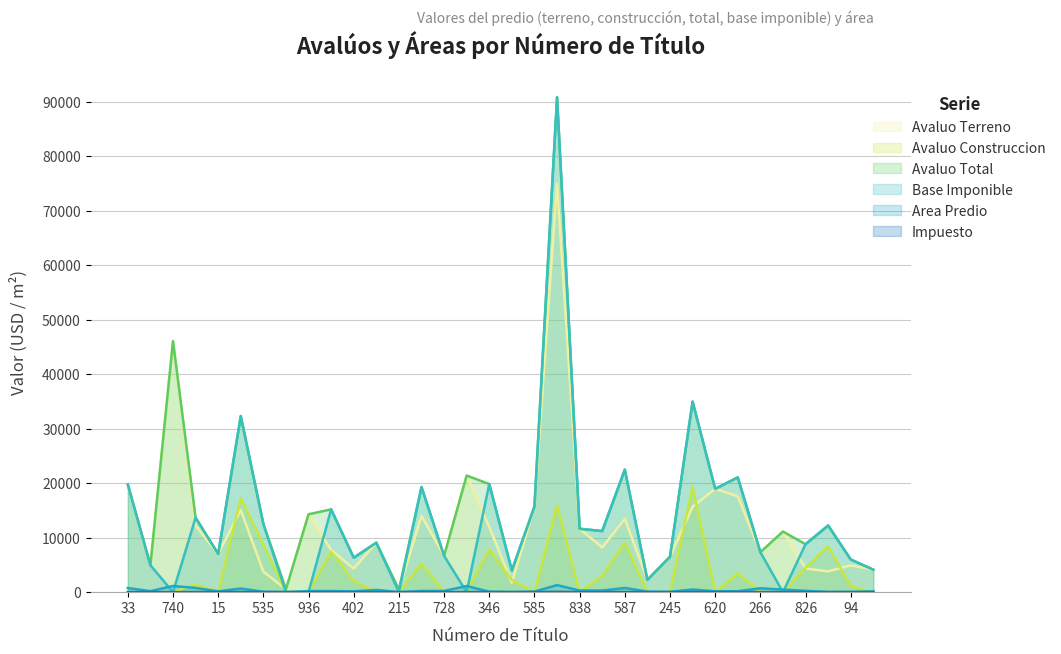

At which label is Base Imponible closest to 45408?

170